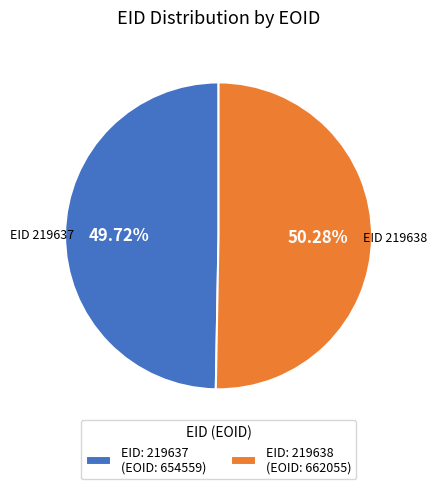

Do EID: 219638 (EOID: 662055) and EID: 219637 (EOID: 654559) together represent more than half of the pie?

Yes